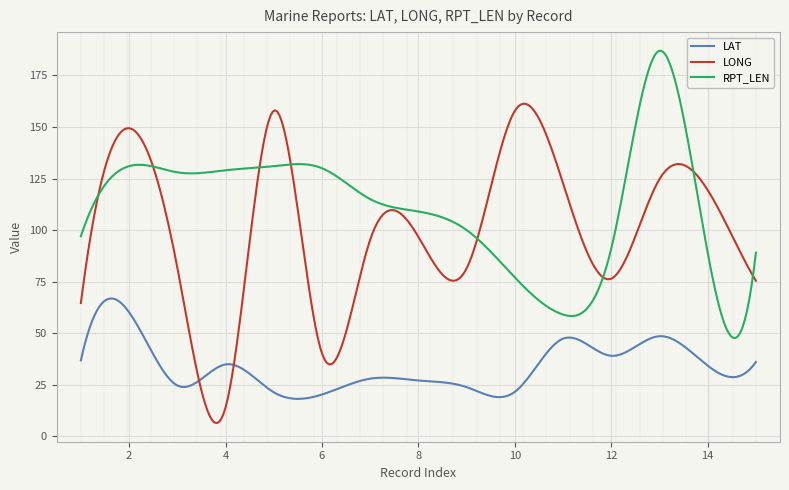

Which series has the largest range (max minus min)?

LONG